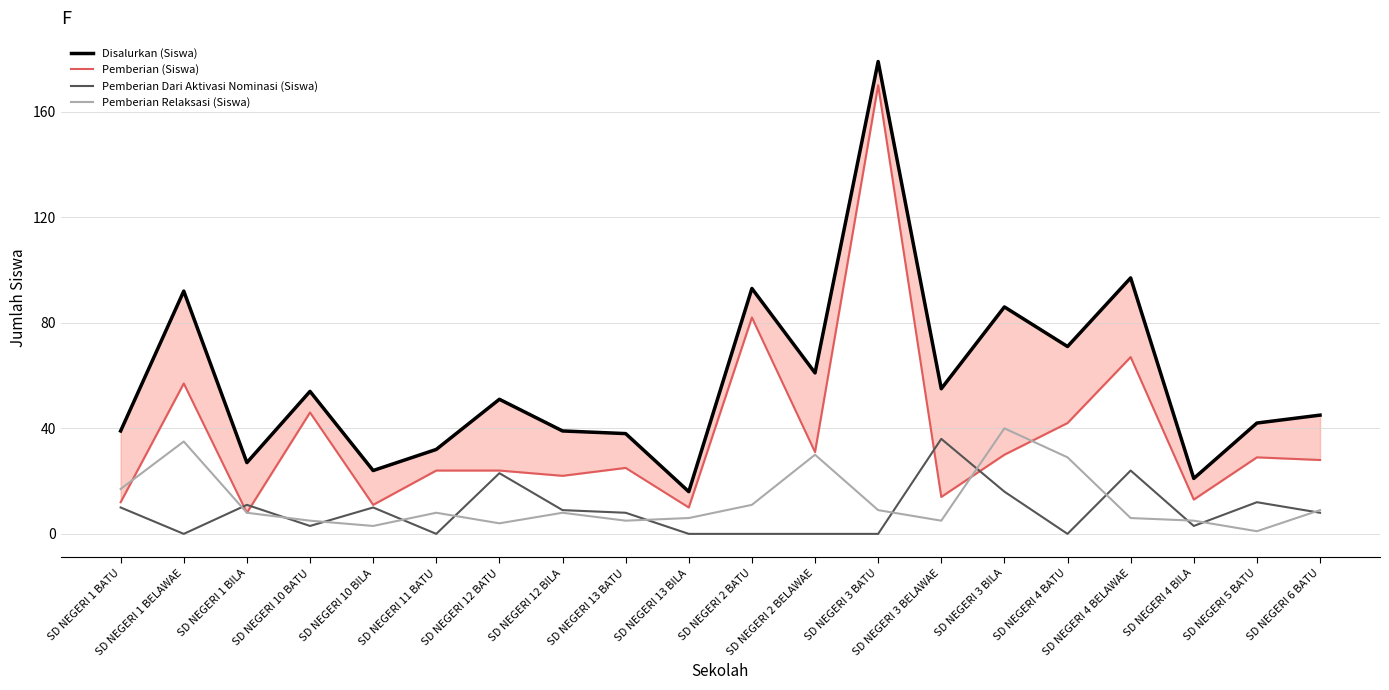

What is the average value of the Pemberian Dari Aktivasi Nominasi (Siswa) series?

9